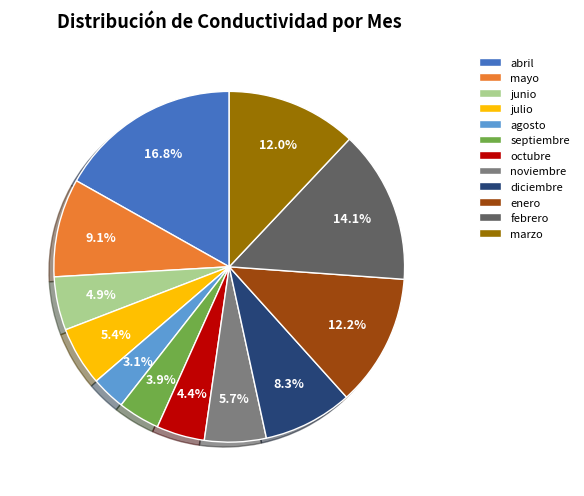

What portion of the pie excludes diciembre?

91.7%